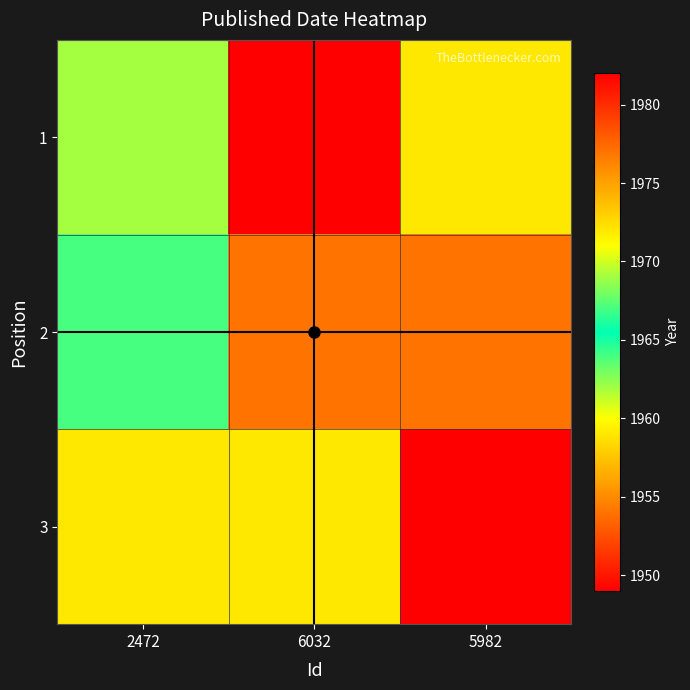

Between 2472 and 6032, which is larger?

2472